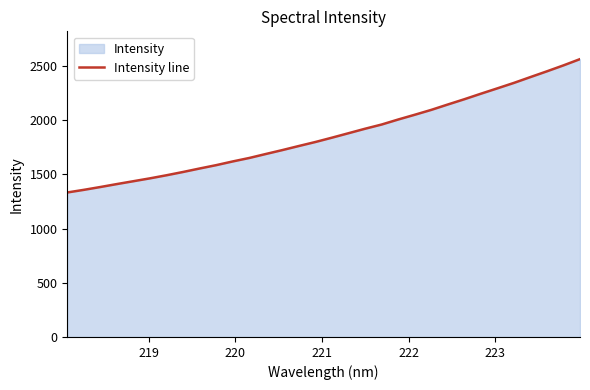

What is the sum of all values?

59656.9